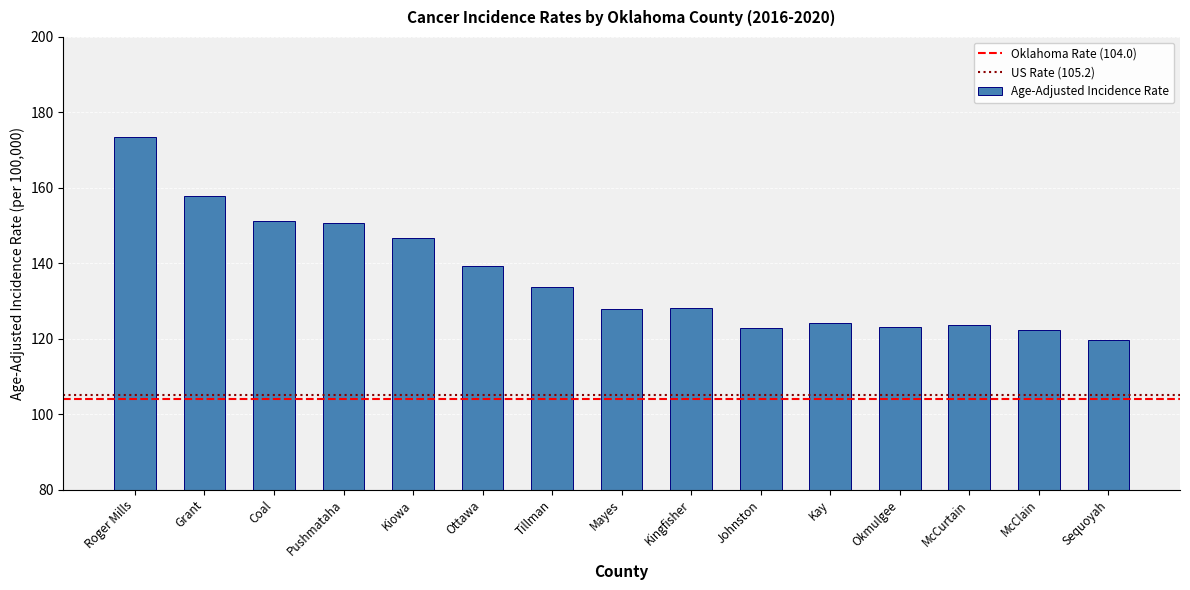

The chart shows a value of 214.7 at Tillman. True or false?

False